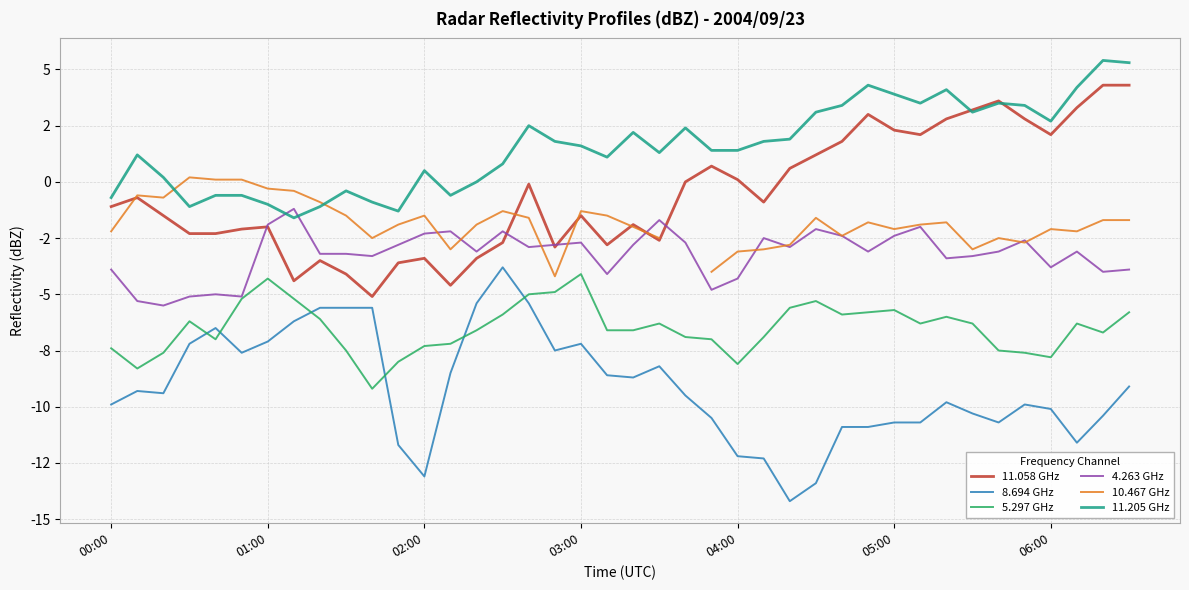

Rank the series at 17 from highest to lowest value.

11.205 GHz, 4.263 GHz, 11.058 GHz, 10.467 GHz, 5.297 GHz, 8.694 GHz